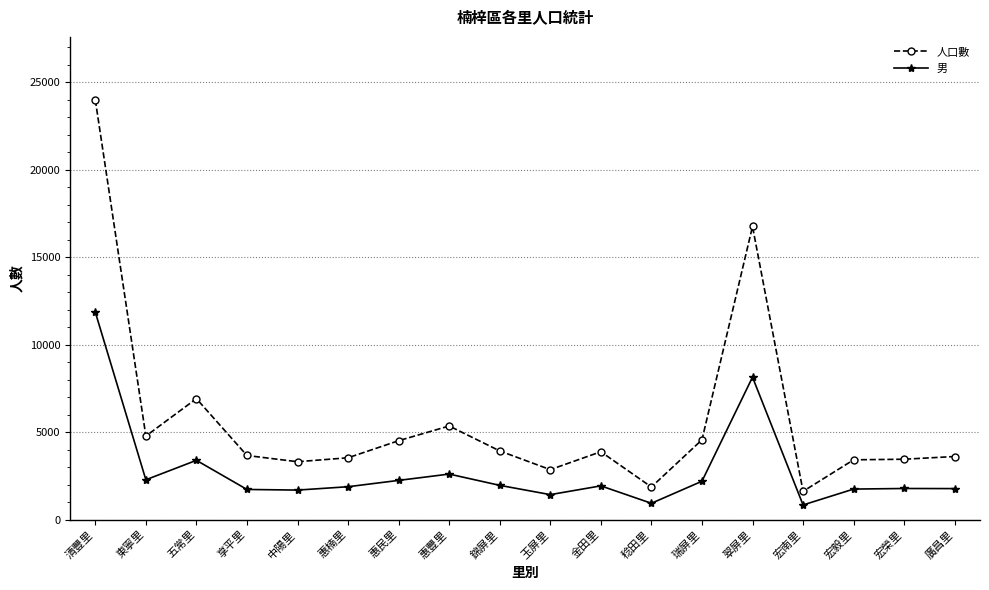

What is the value of the 人口數 point at the 4th from the left?

3676